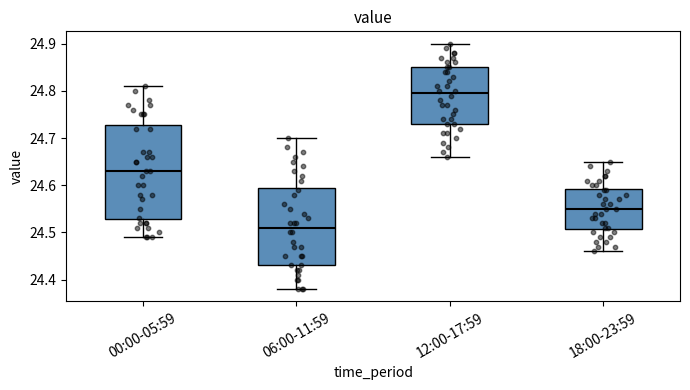

Where is the lower edge of the box for 18:00-23:59 on the y-axis? The values are not printed on the chart, so give them approximately, as read against the axis.

24.51